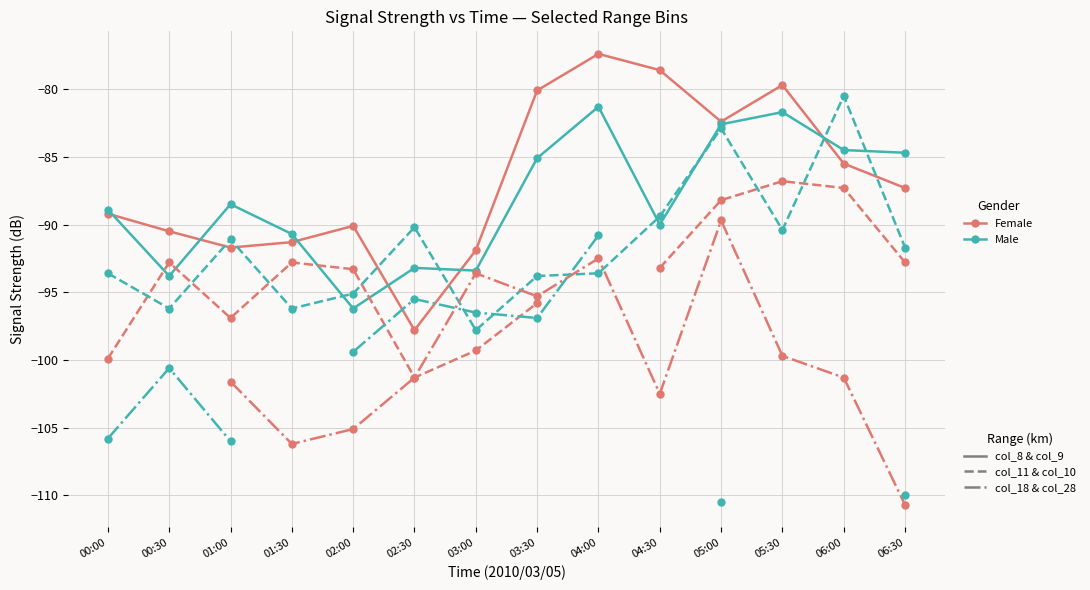

Is the value of col_9 Male, solid at 00:00 greater than the value of col_11 Female, dashed at 05:00?

No